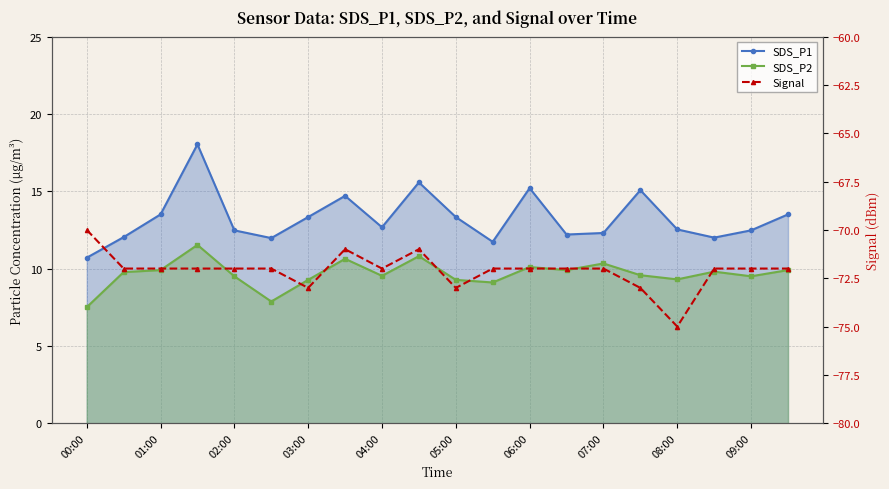

Where does the Signal series first go above -72?

00:00